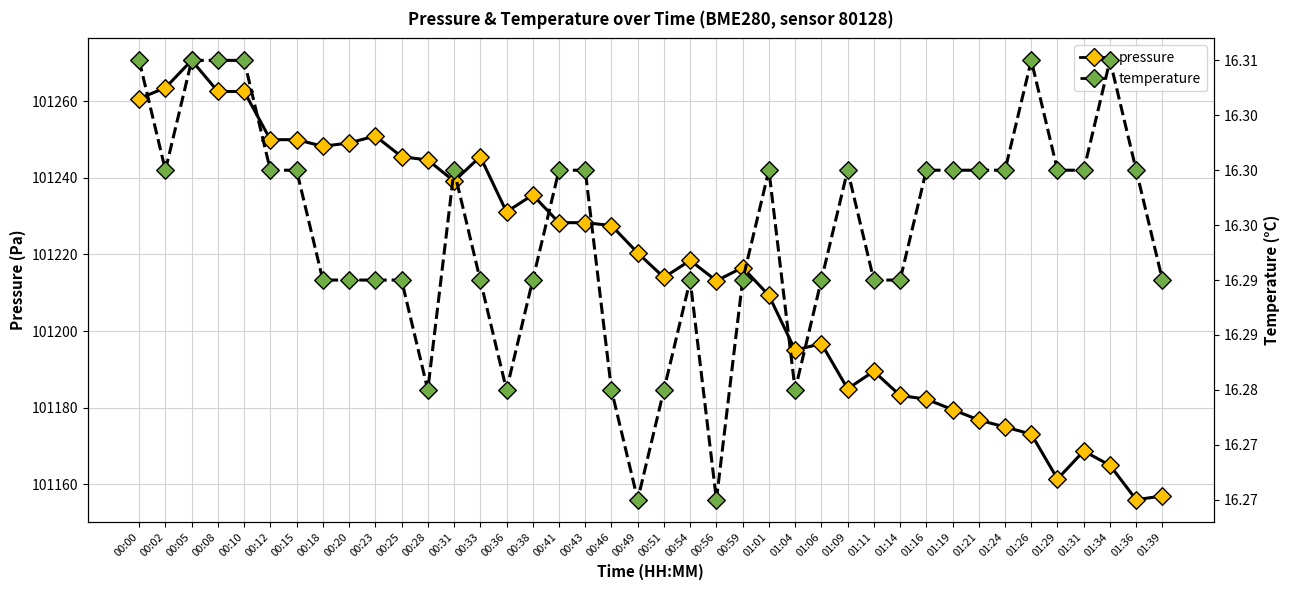

Which series reaches the maximum Y coordinate?

pressure